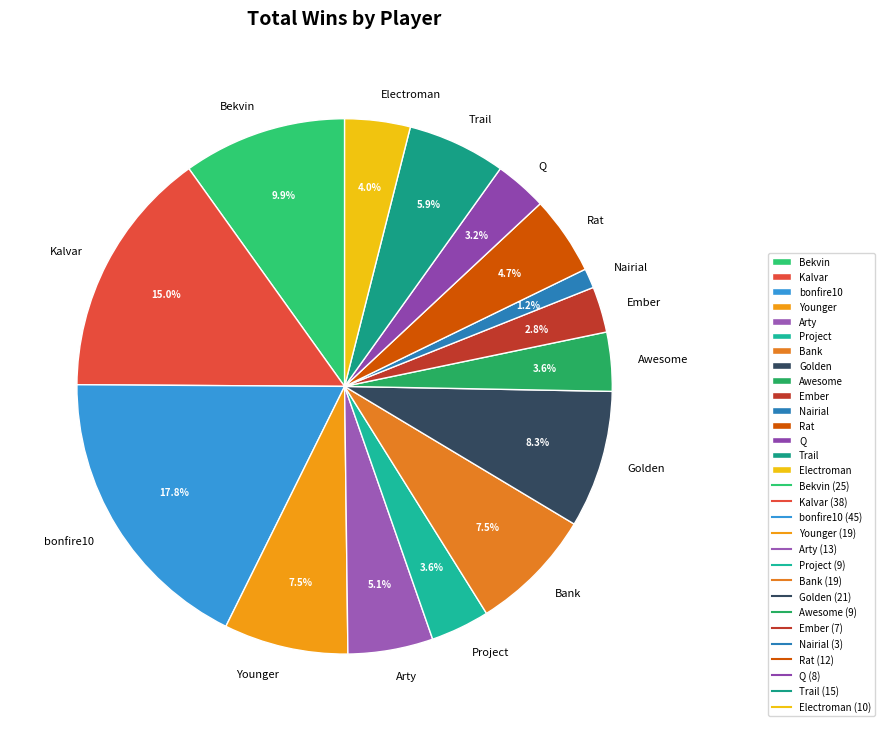

To the nearest percent, what is the combined percentage of Project and Q?

7%